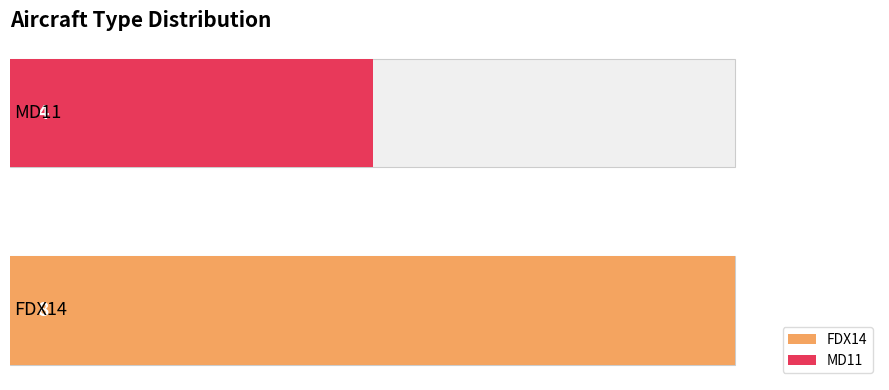

What is the average value of the MD11 series?

2